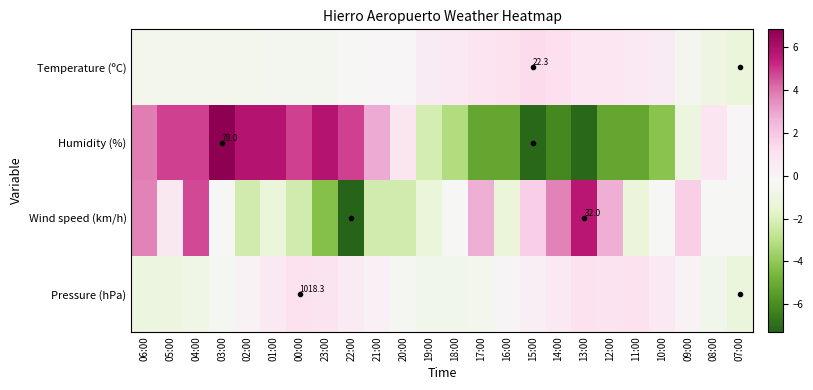

At which label does Humidity (%) first exceed 0?

06:00